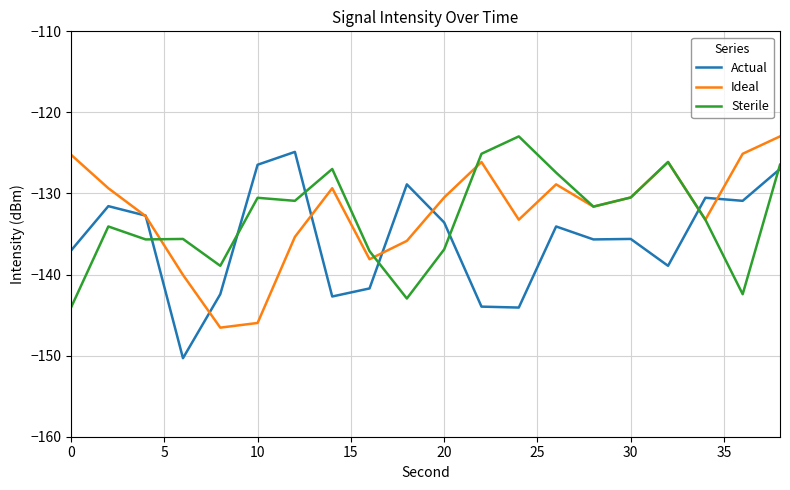

What is the highest value of the Actual series?

-124.9